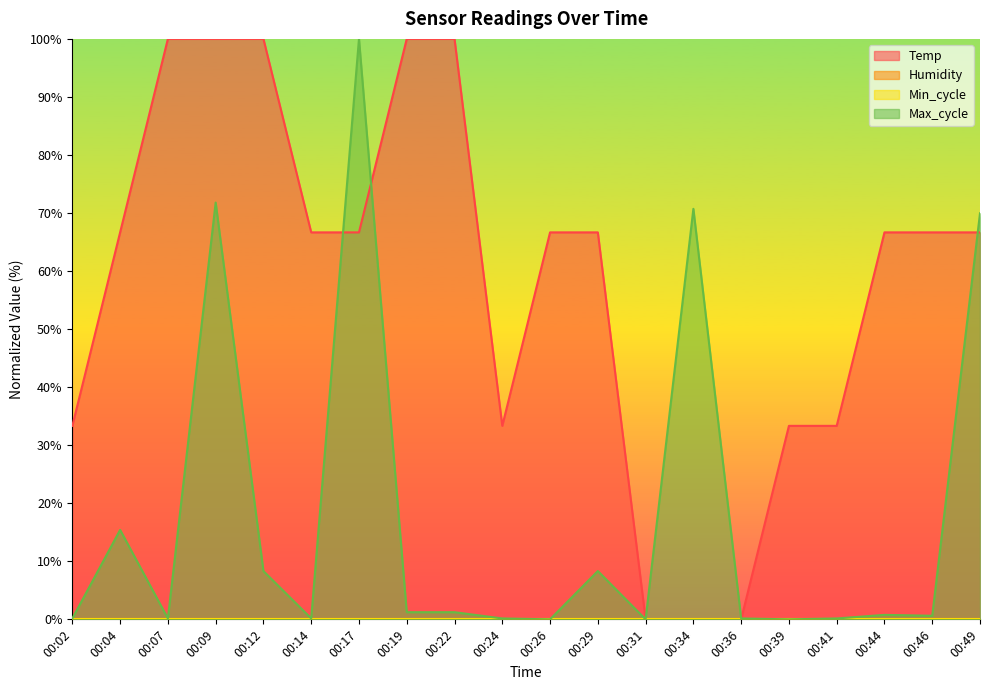

What is the average value of the Temp series?

58.3